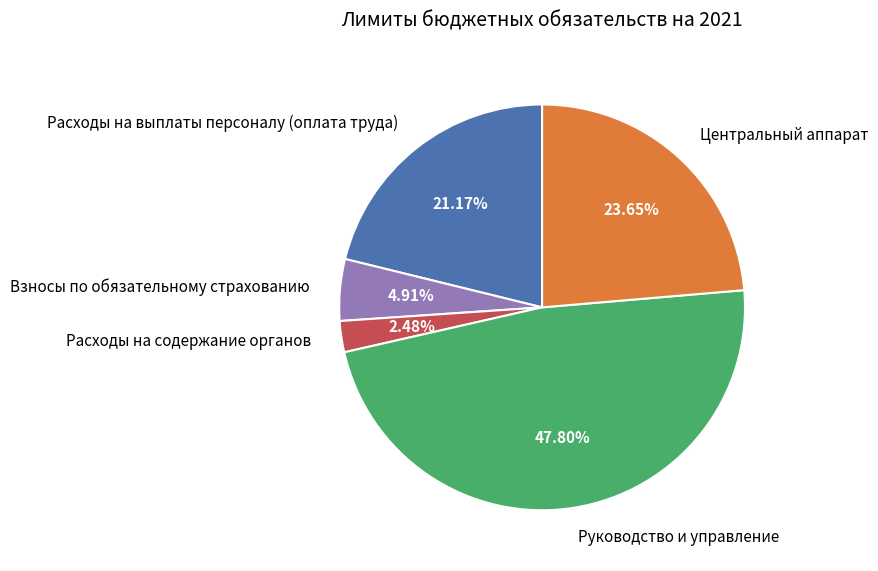

To the nearest percent, what percentage of the pie is Центральный аппарат?

24%